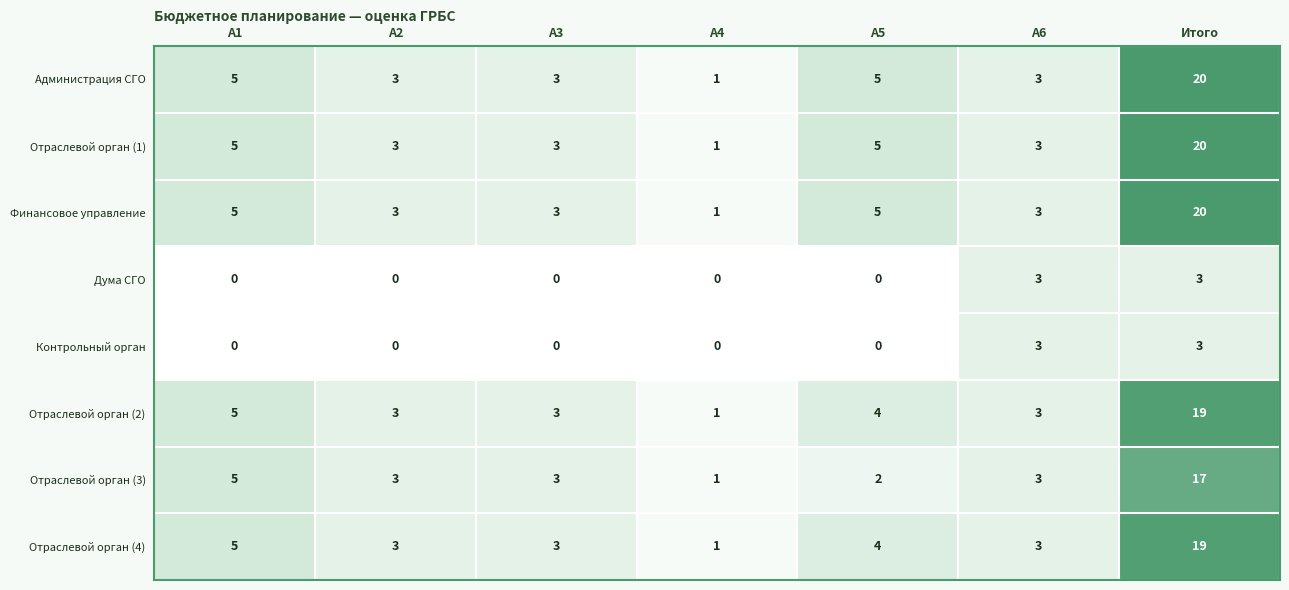

At which category is the sum across all series the highest?

Итого